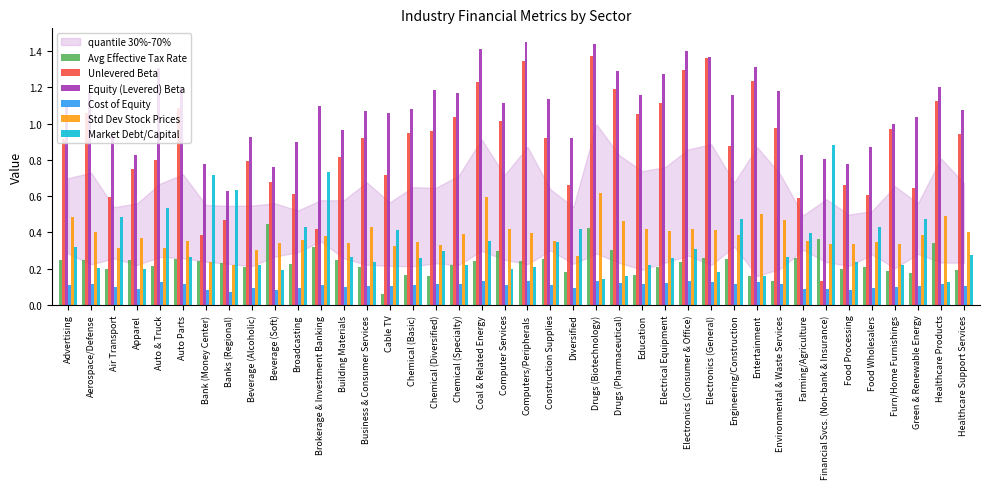

How many bars are there in total?

240